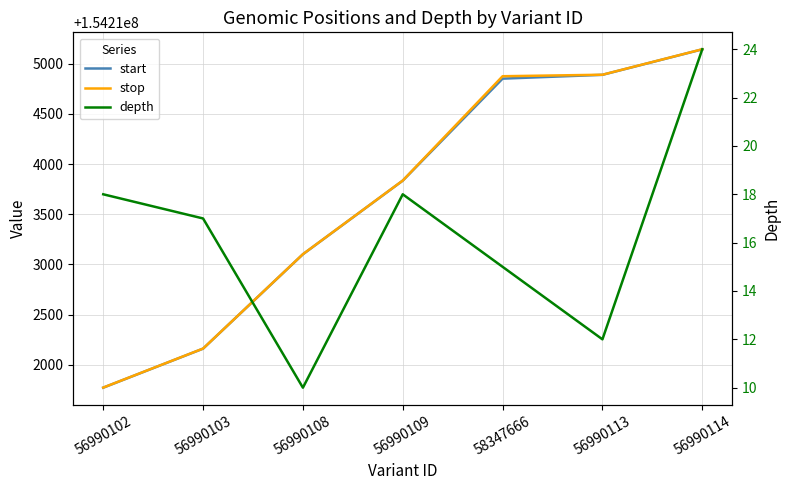

What position from the left is 56990113?

6